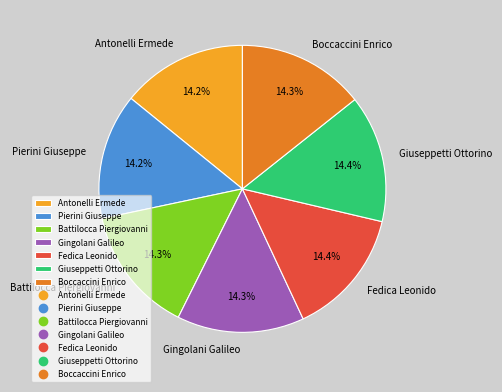

Is there any slice that represents more than half of the pie?

No